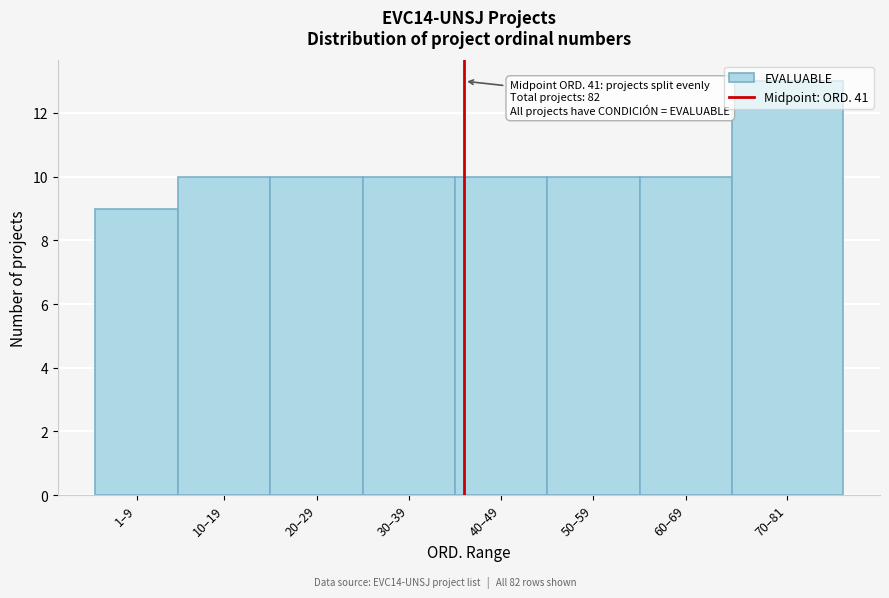

What is the change in value from 20–29 to 70–81?

+3